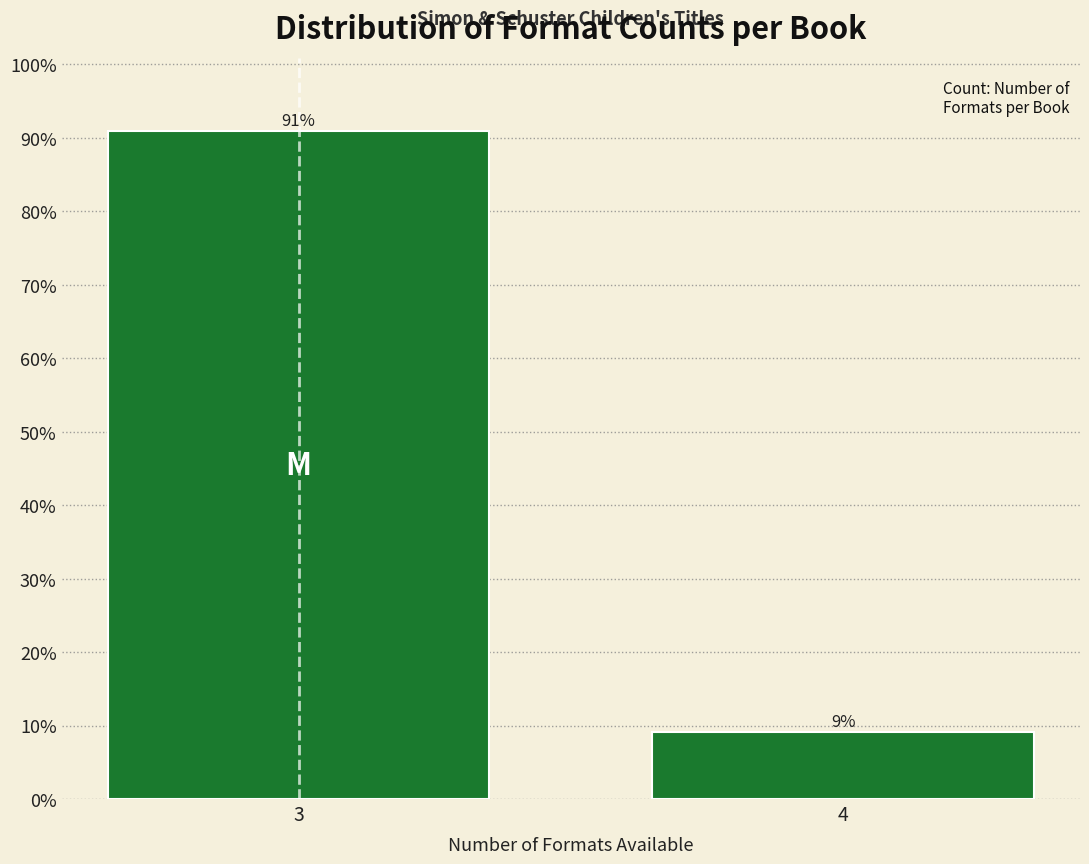

Which has a higher value, 3 or 4?

3